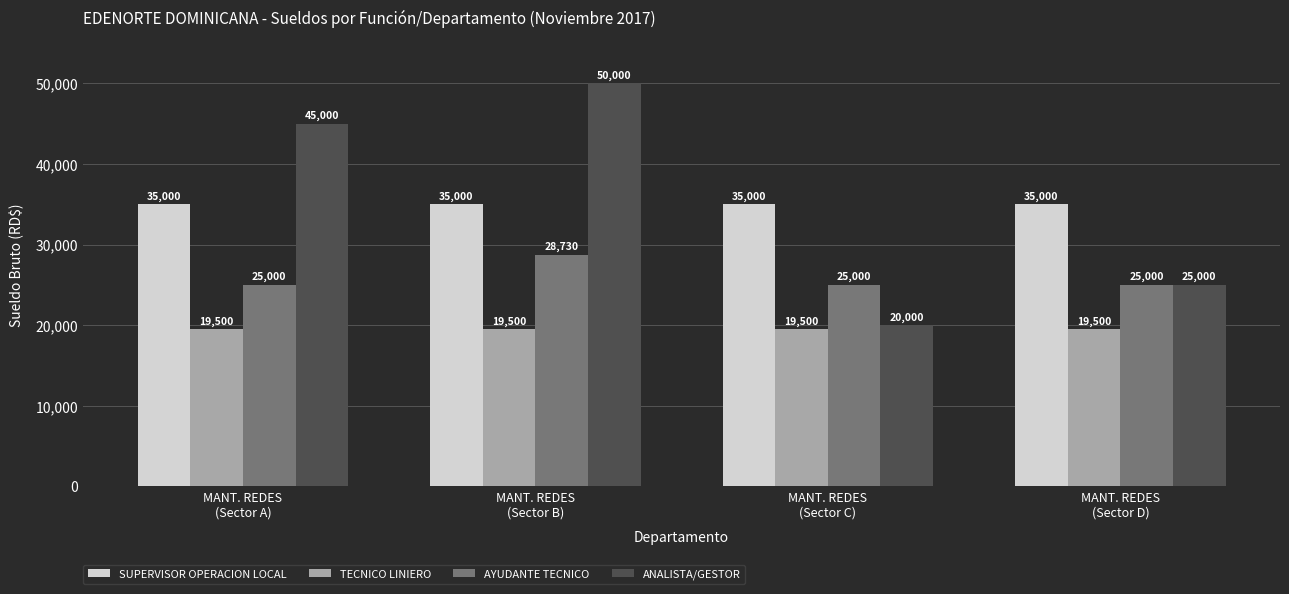

What is the total value across all series at MANT. REDES
(Sector D)?

104500